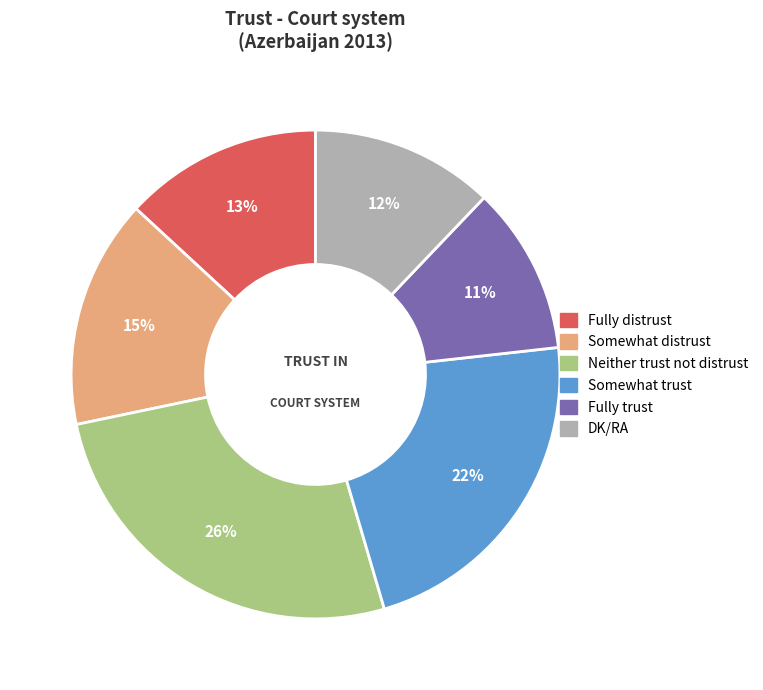

Between Fully distrust and Somewhat distrust, which is larger?

Somewhat distrust